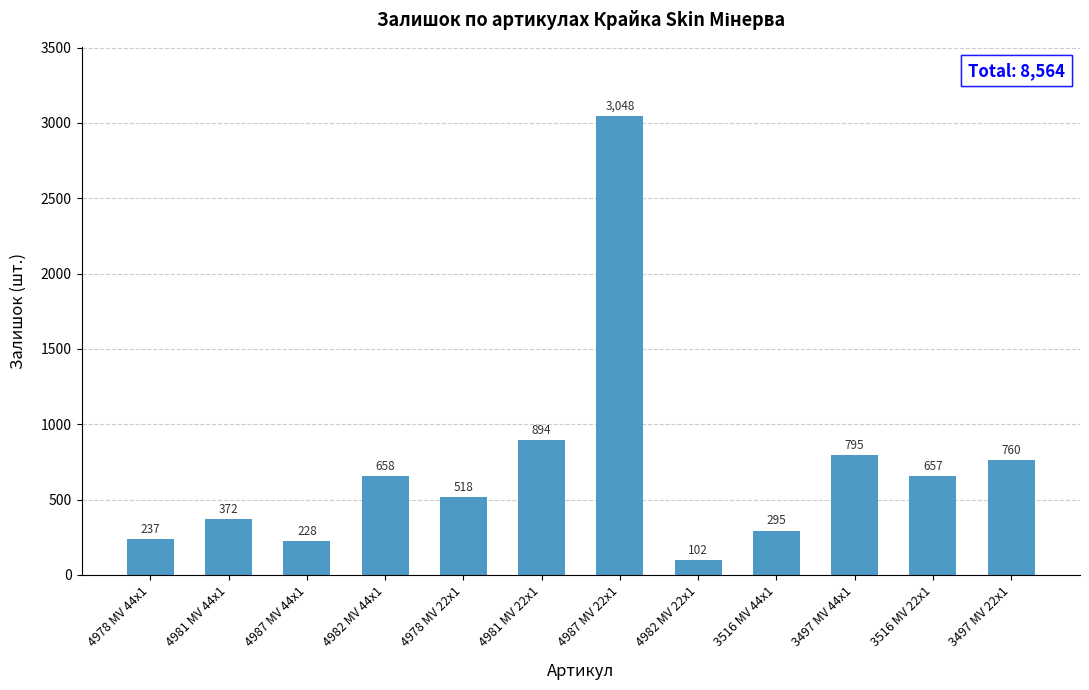

At which label does the data first exceed 657?

4982 MV 44x1